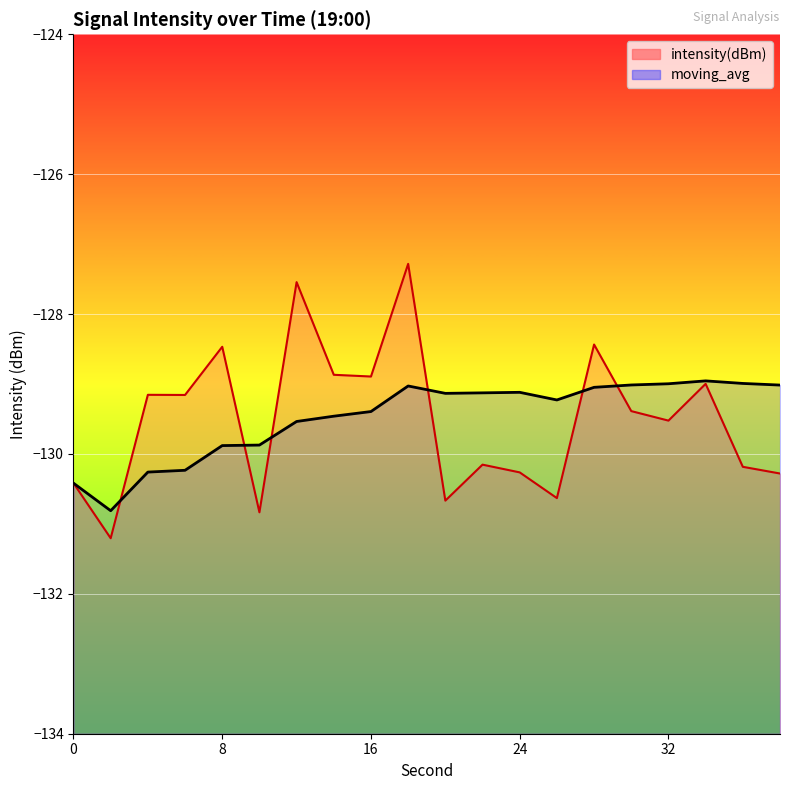

What is the value of the moving_avg point at the 16th from the left?

-129.0